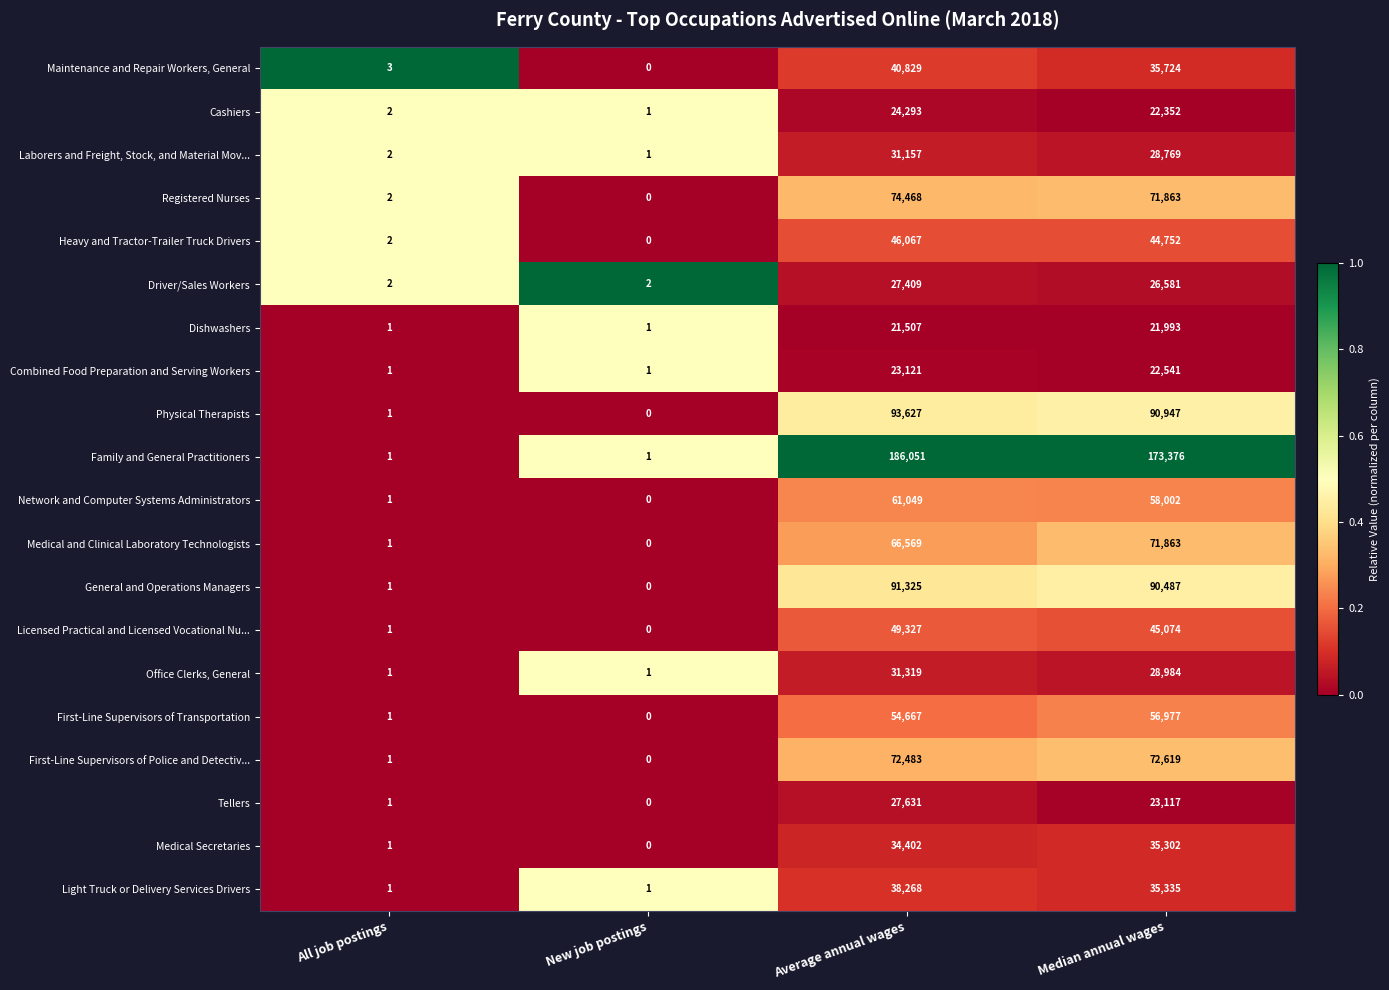

What is the spread (max minus min) of values at New job postings?

2